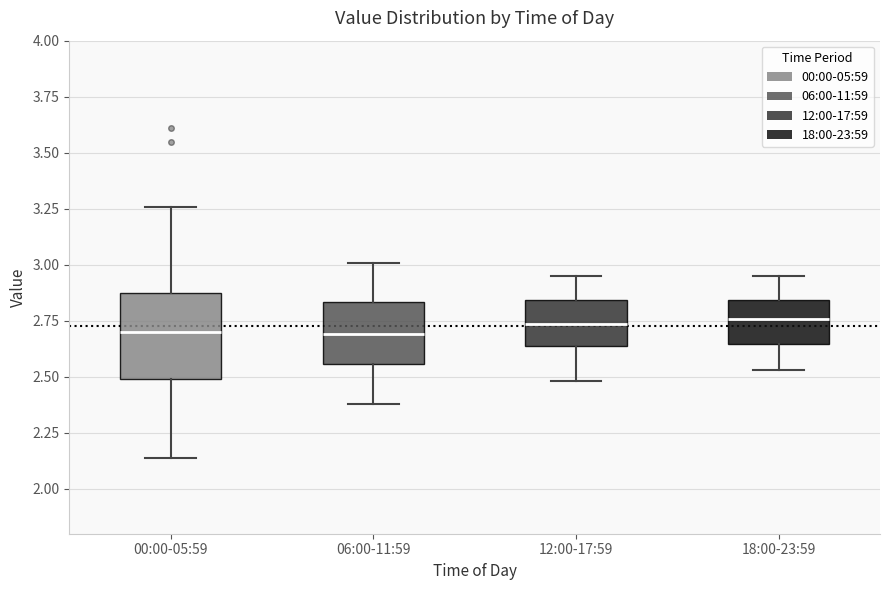

Reading left to right, read every box against the y-axis: the position of its median line, the range the box covers, and the ends of its whiskers. The values are not printed on the chart, so give them approximately, as read against the axis.

00:00-05:59: median 2.70, box 2.50 to 2.85, whiskers 2.15 to 3.25
06:00-11:59: median 2.70, box 2.55 to 2.85, whiskers 2.40 to 3.00
12:00-17:59: median 2.75, box 2.65 to 2.85, whiskers 2.50 to 2.95
18:00-23:59: median 2.75, box 2.65 to 2.85, whiskers 2.55 to 2.95